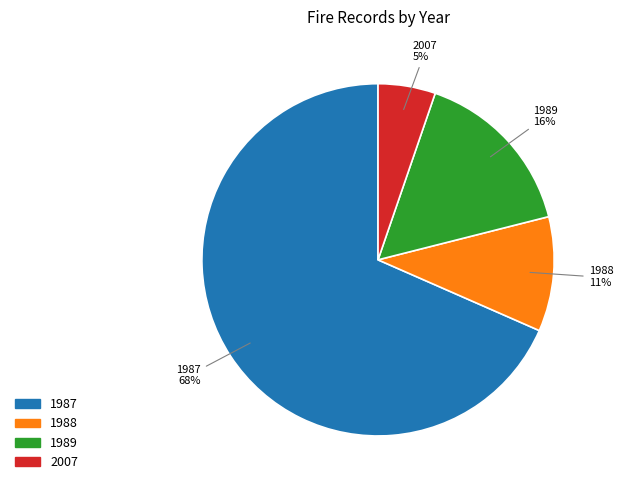

To the nearest percent, what portion does 2007 represent?

5%